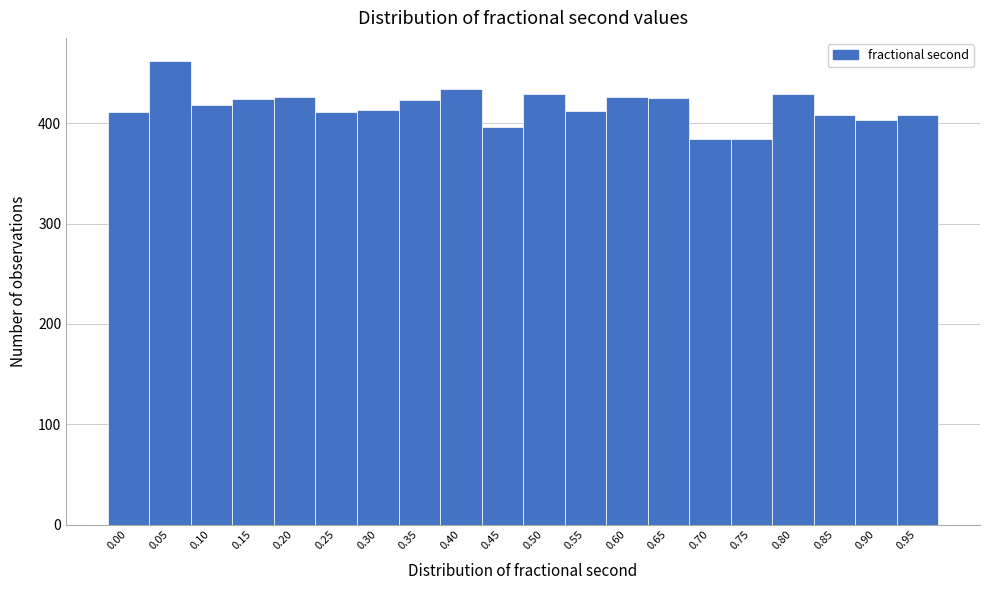

What is the difference between the values at 0.00 and 0.20?

15